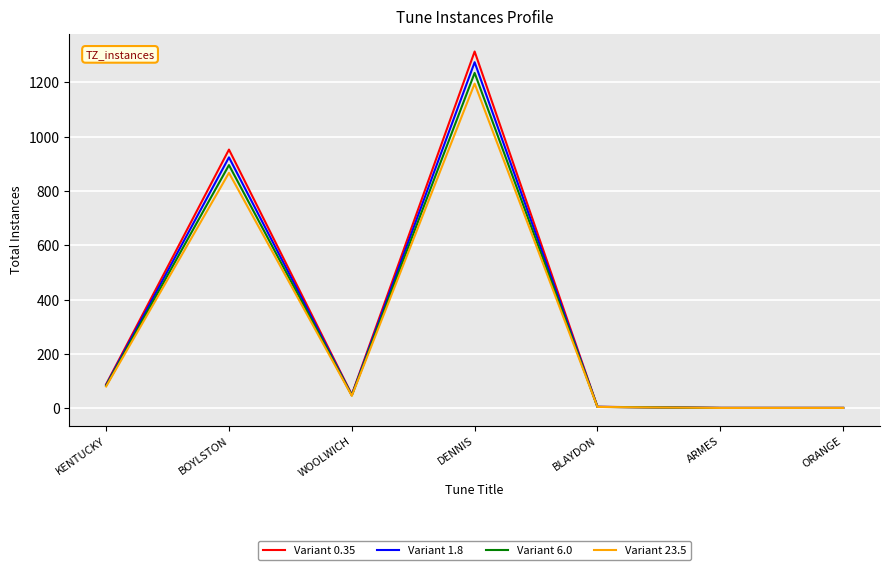

True or false: Variant 0.35 has a value of 953.0 at BOYLSTON.

True